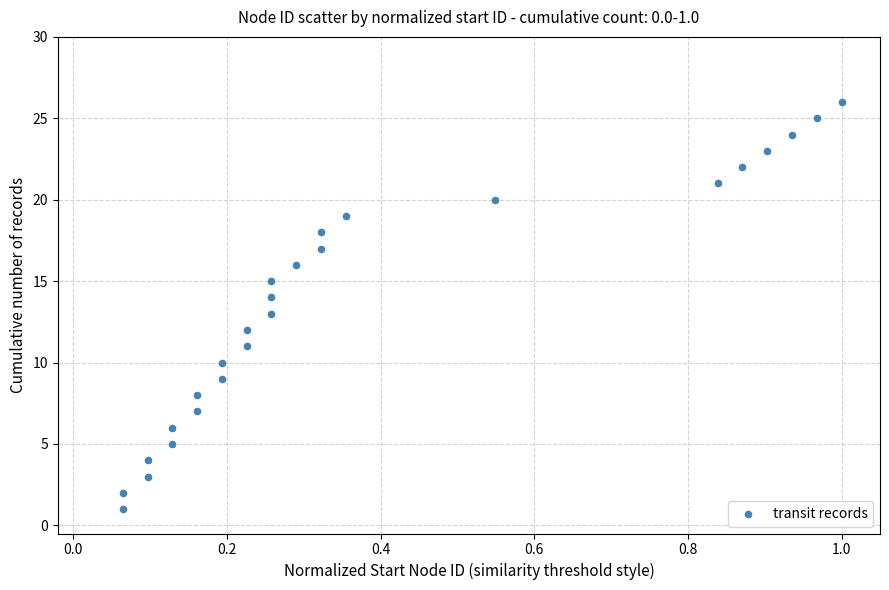

What is the range of Y values (max minus min)?

25.0